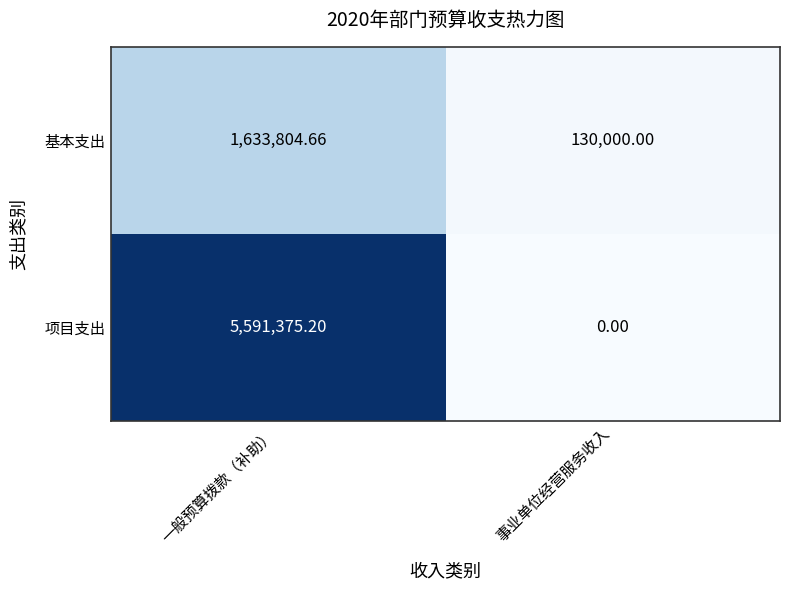

Which category has the lowest value across all series?

事业单位经营服务收入